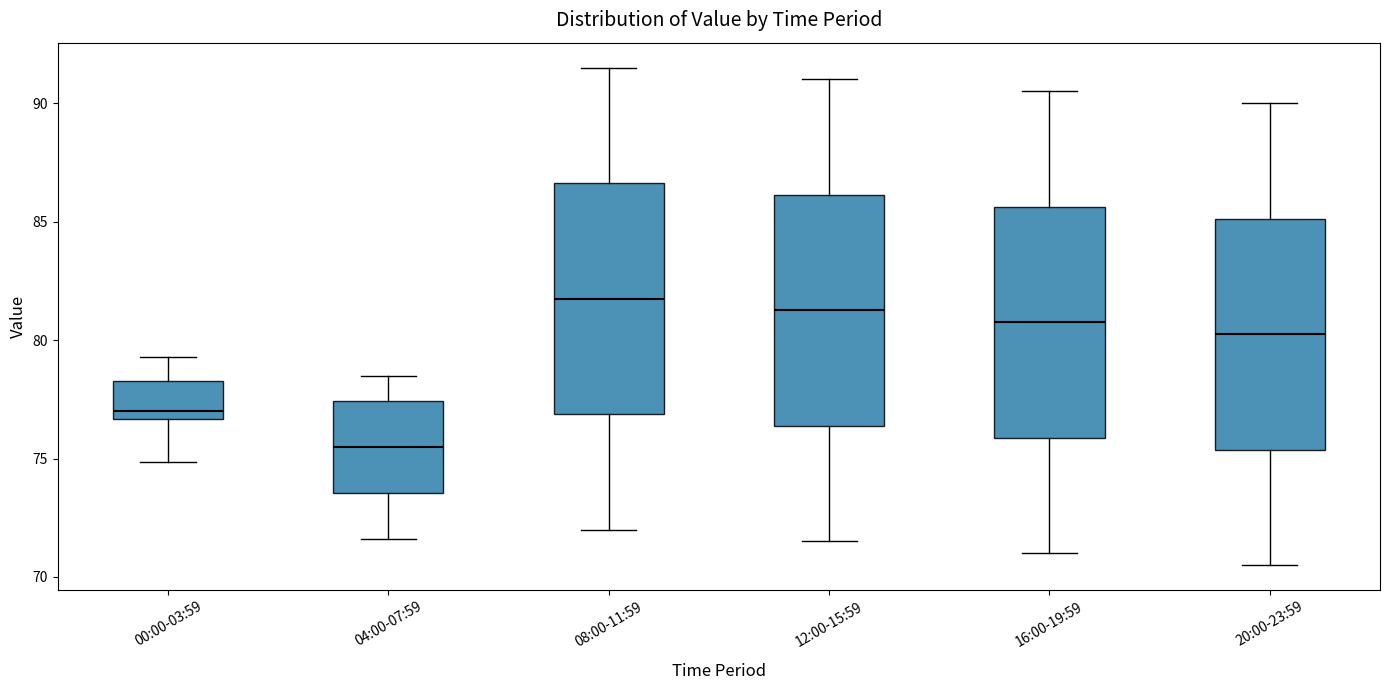

Reading left to right, read every box against the y-axis: the position of its median line, the range the box covers, and the ends of its whiskers. The values are not printed on the chart, so give them approximately, as read against the axis.

00:00-03:59: median 77.0, box 76.5 to 78.5, whiskers 75.0 to 79.5
04:00-07:59: median 75.5, box 73.5 to 77.5, whiskers 71.5 to 78.5
08:00-11:59: median 82.0, box 77.0 to 86.5, whiskers 72.0 to 91.5
12:00-15:59: median 81.5, box 76.5 to 86.0, whiskers 71.5 to 91.0
16:00-19:59: median 81.0, box 76.0 to 85.5, whiskers 71.0 to 90.5
20:00-23:59: median 80.5, box 75.5 to 85.0, whiskers 70.5 to 90.0